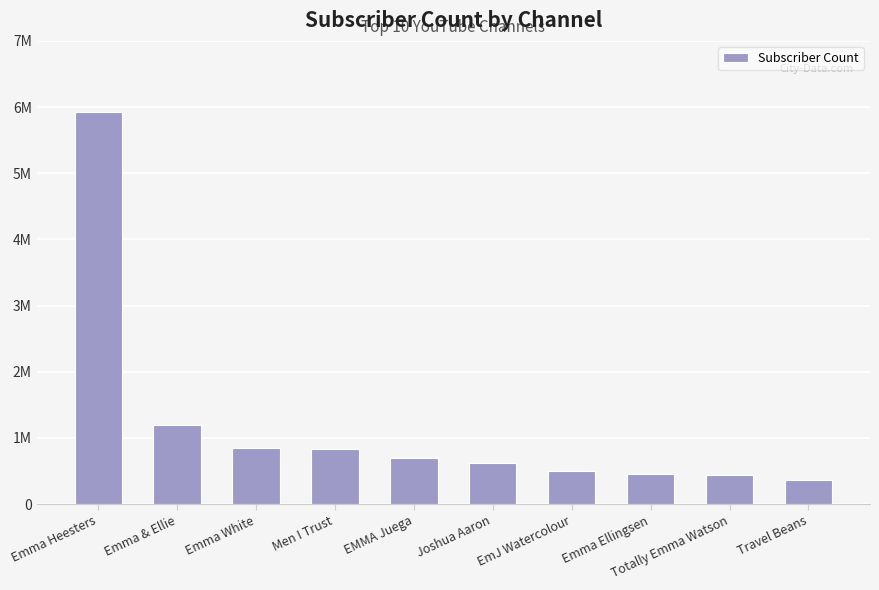

What is the difference between the second highest and minimum values?

822000